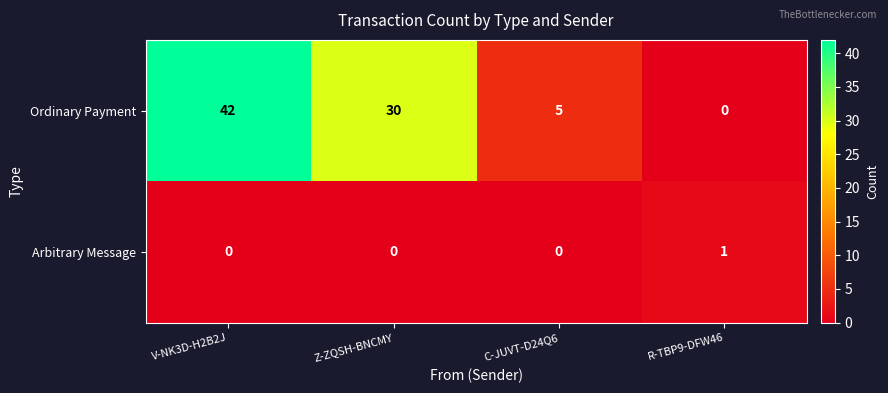

The value of Arbitrary Message at R-TBP9-DFW46 is 2. True or false?

False